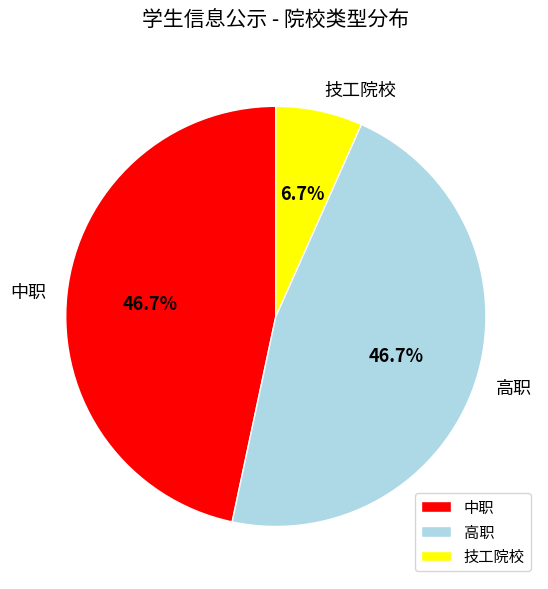

To the nearest percent, what portion does 高职 represent?

47%